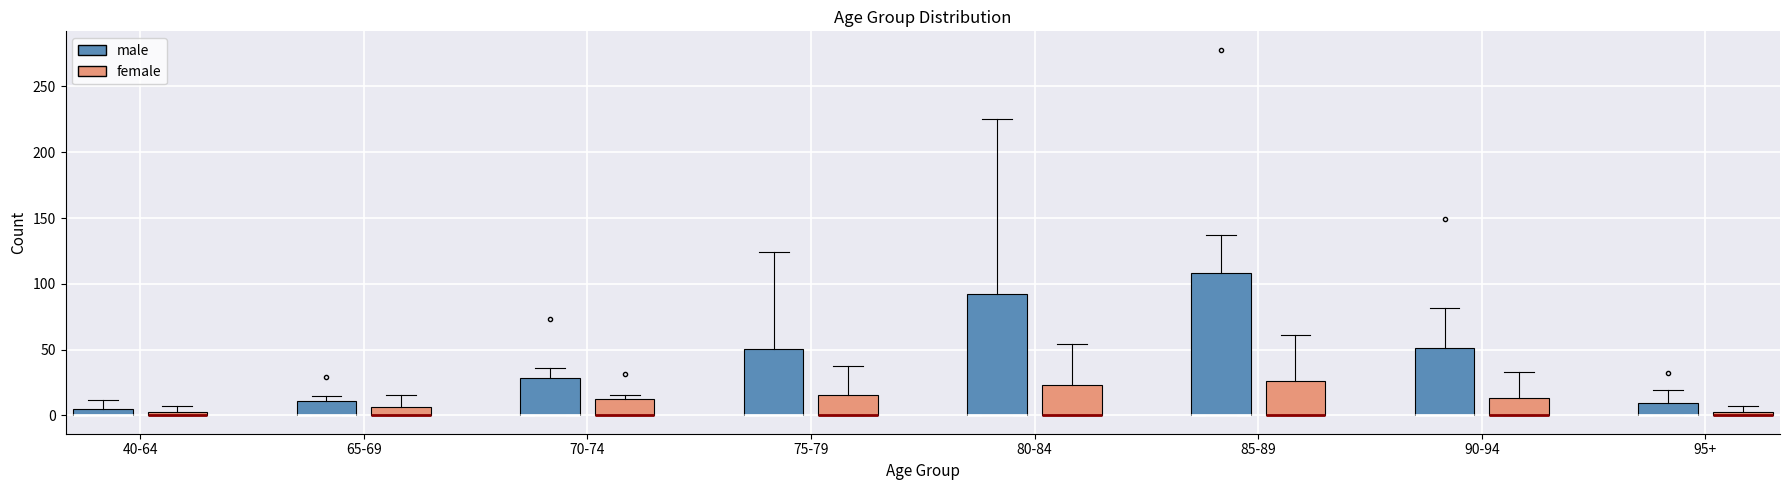

Where is the lower edge of the box for 90-94 (male) on the y-axis? The values are not printed on the chart, so give them approximately, as read against the axis.

0